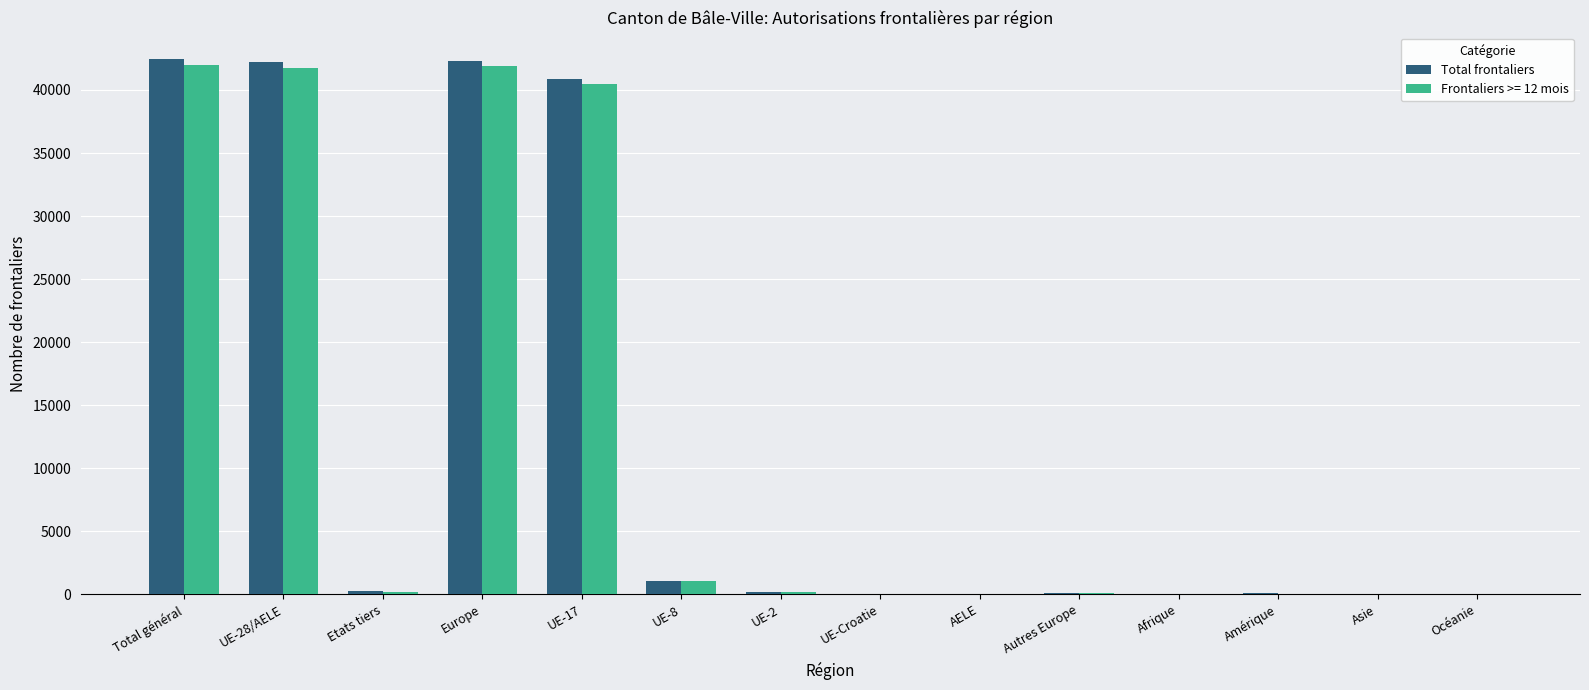

Is the value of Total frontaliers at Océanie greater than the value of Frontaliers >= 12 mois at UE-28/AELE?

No